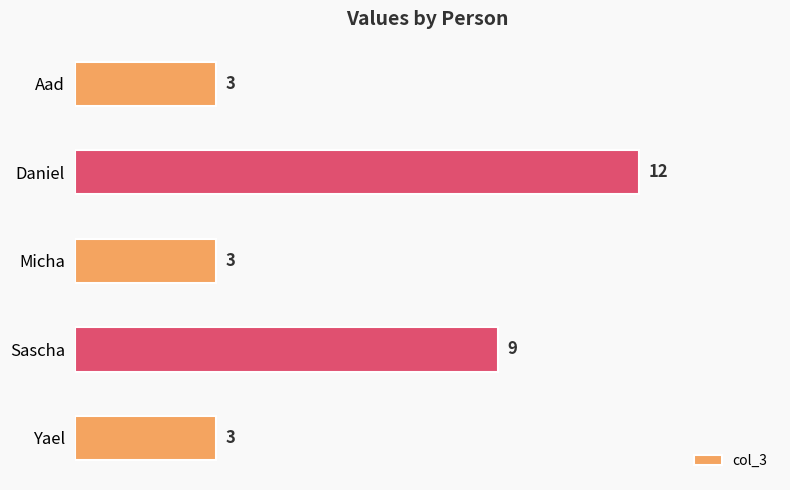

Count the number of data series in this chart.

1